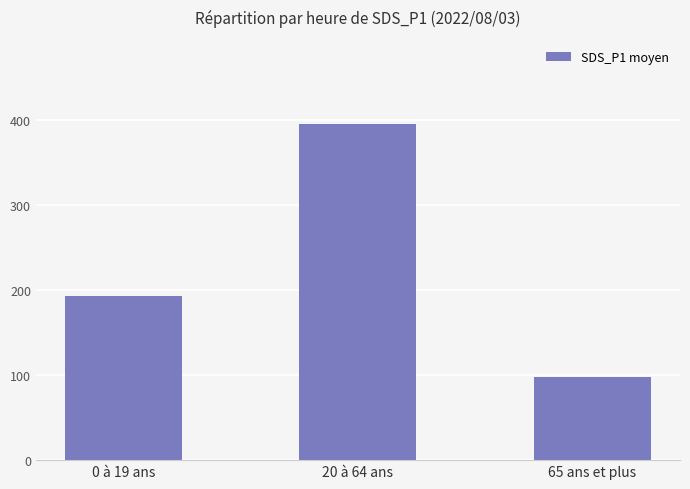

What is the smallest value displayed?

97.1